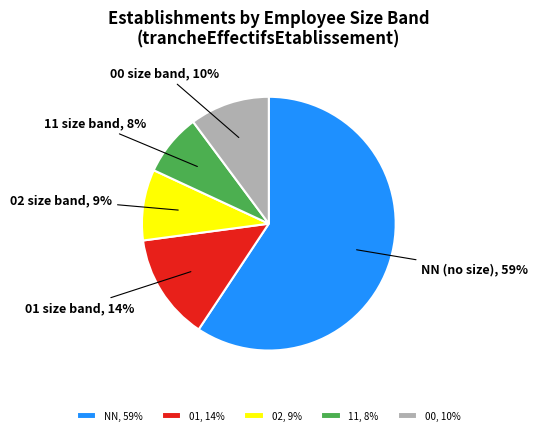

Is the sum of 01 and 02 greater than half?

No